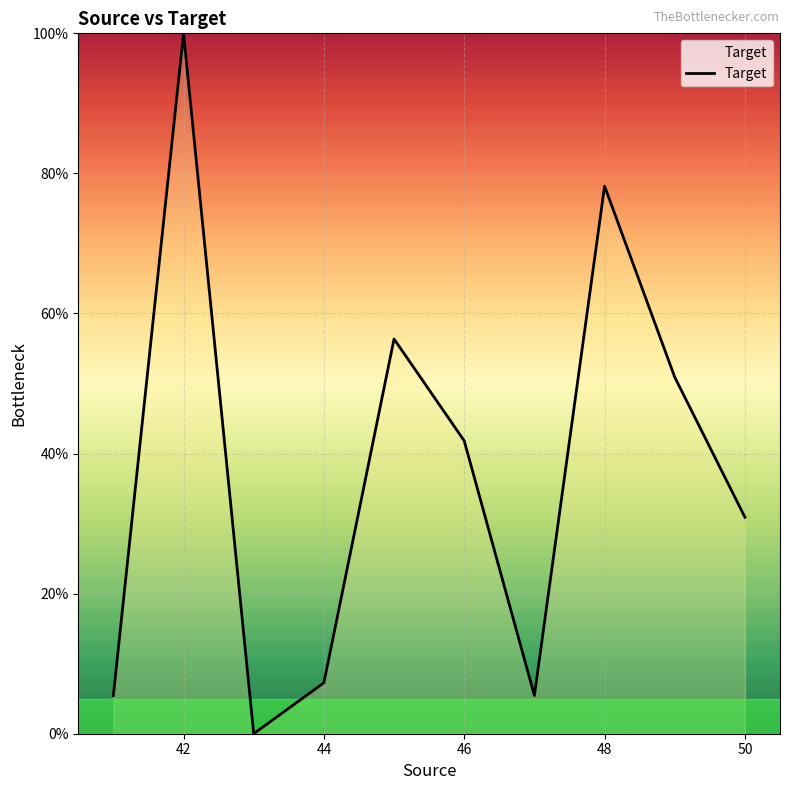

What is the greatest value displayed?

100.0